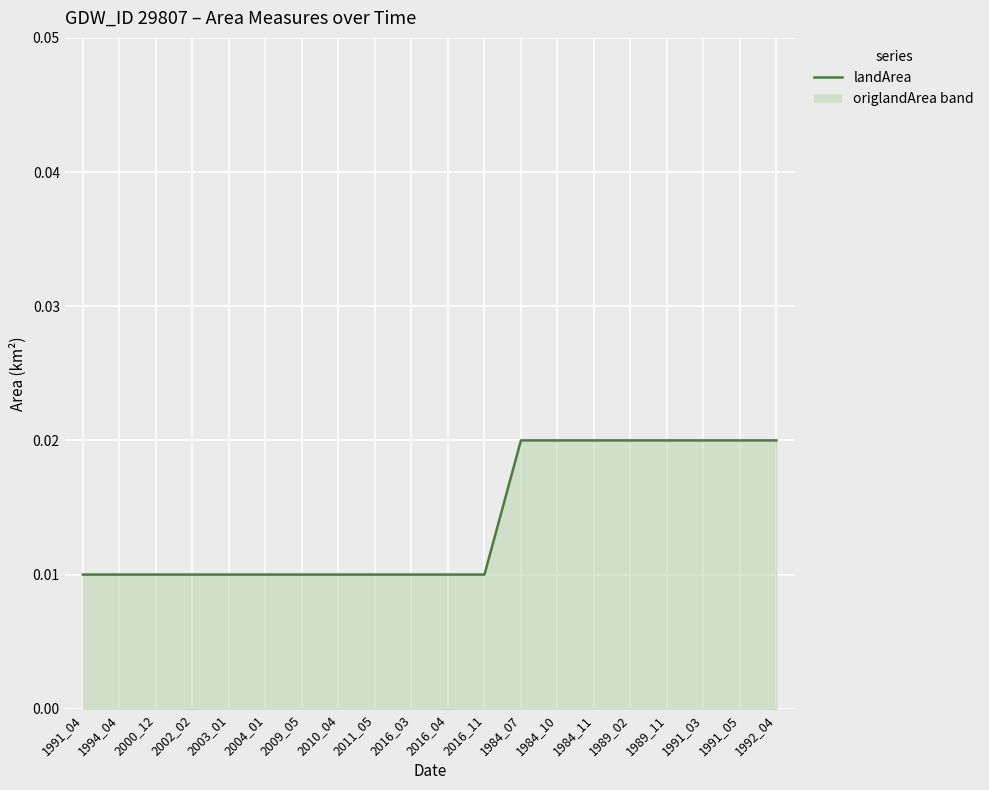

Rank the categories by value from highest to lowest.

1984_07, 1984_10, 1984_11, 1989_02, 1989_11, 1991_03, 1991_05, 1992_04, 1991_04, 1994_04, 2000_12, 2002_02, 2003_01, 2004_01, 2009_05, 2010_04, 2011_05, 2016_03, 2016_04, 2016_11